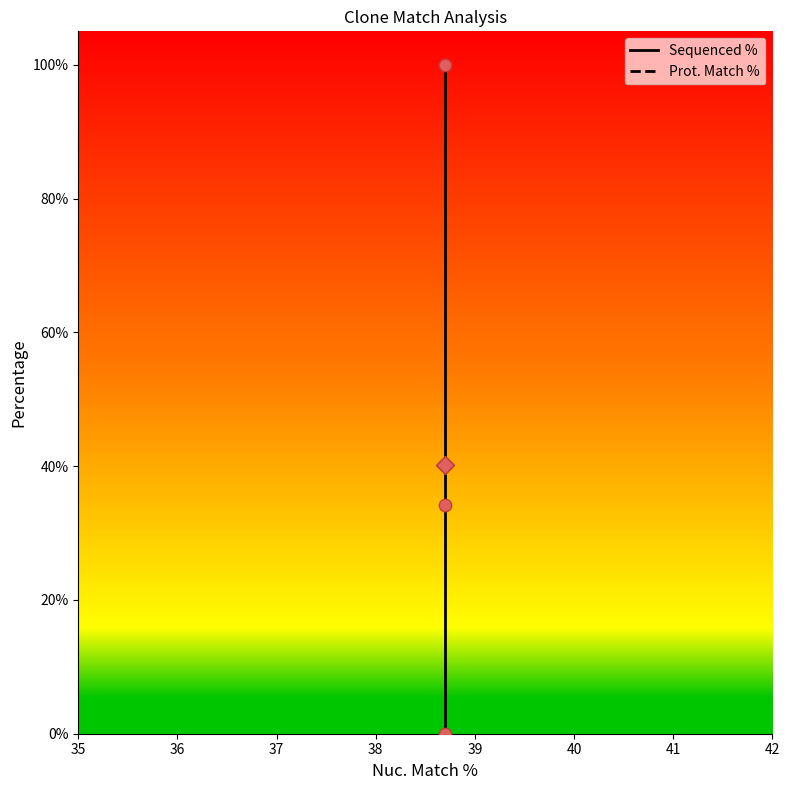

Which series has the widest spread of Y values?

Sequenced %